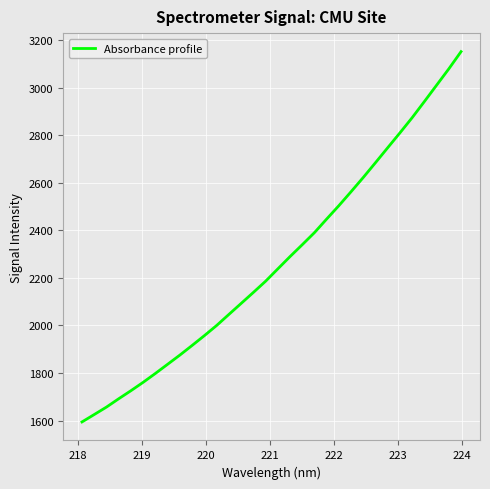

What is the maximum value shown in the chart?

3152.2